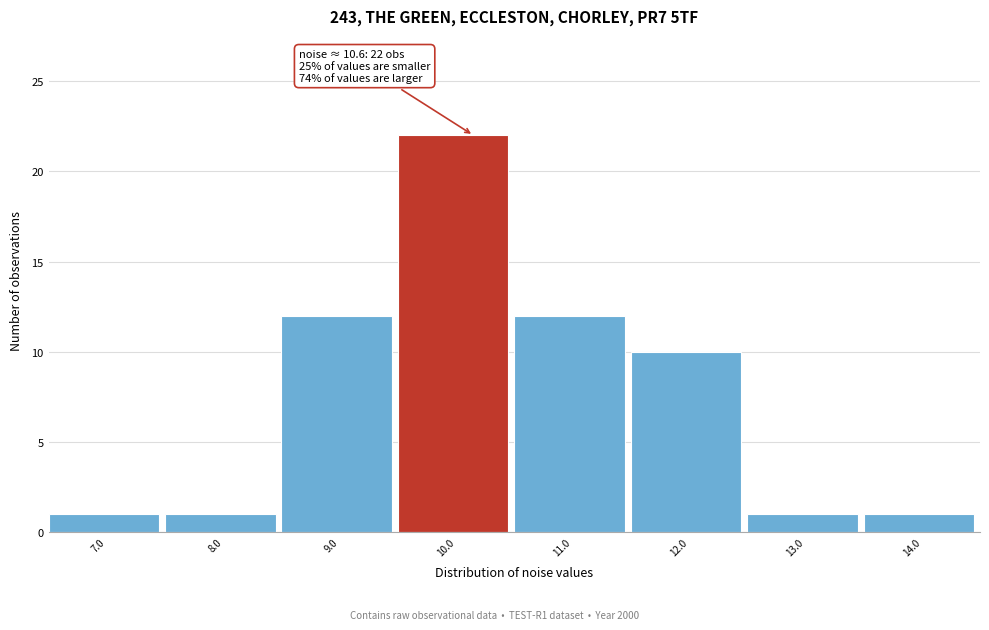

Reading left to right, what are all the values shown in this chart?

1	1	12	22	12	10	1	1